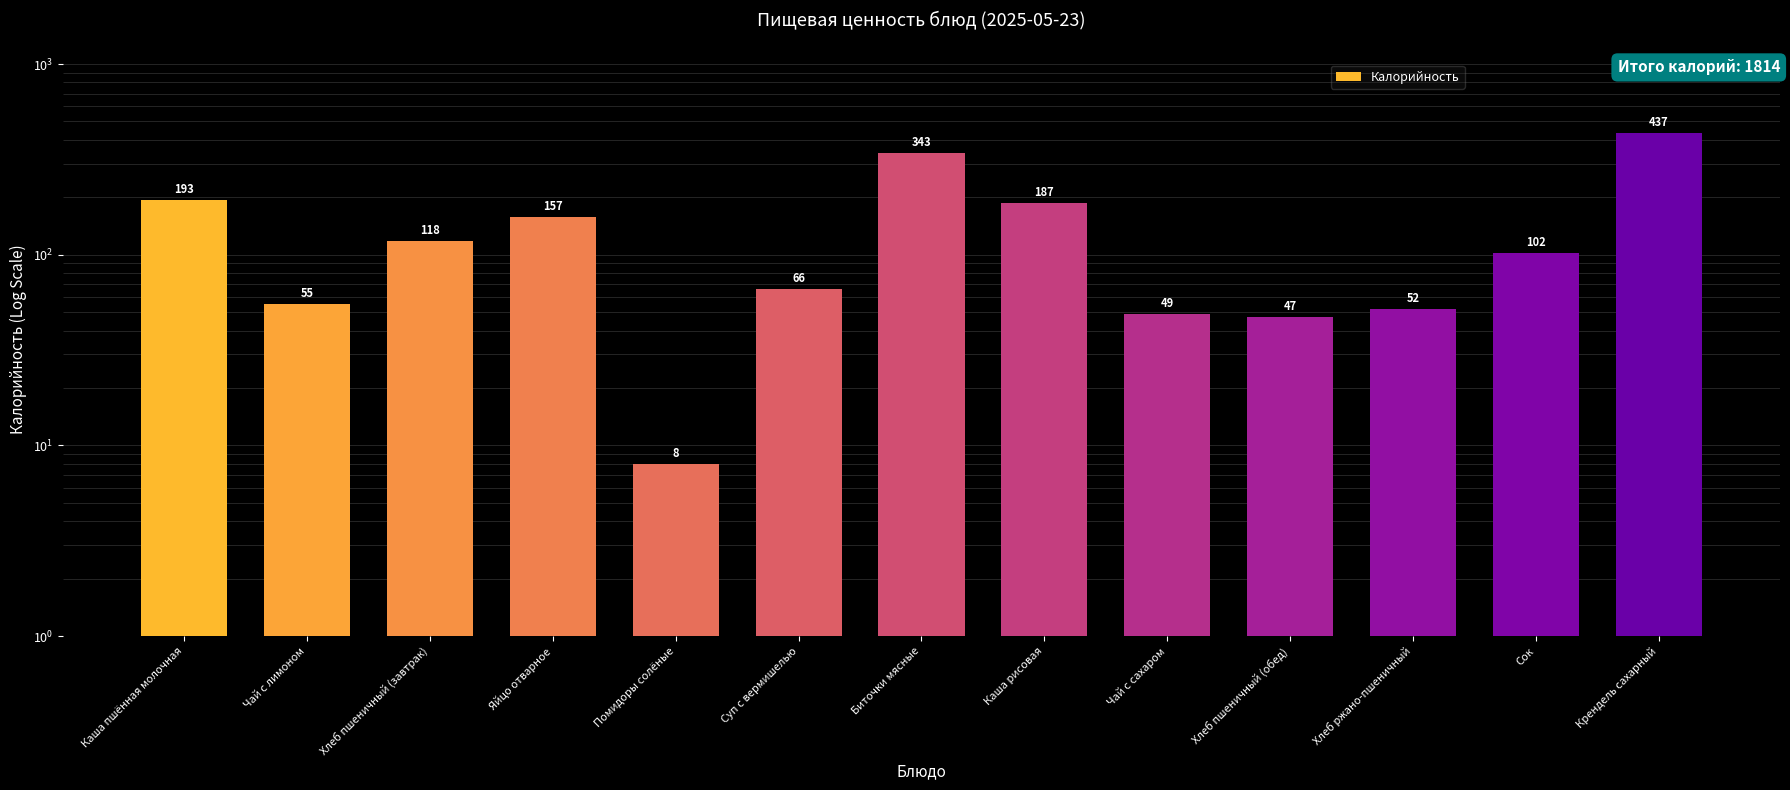

What is the average value?

140